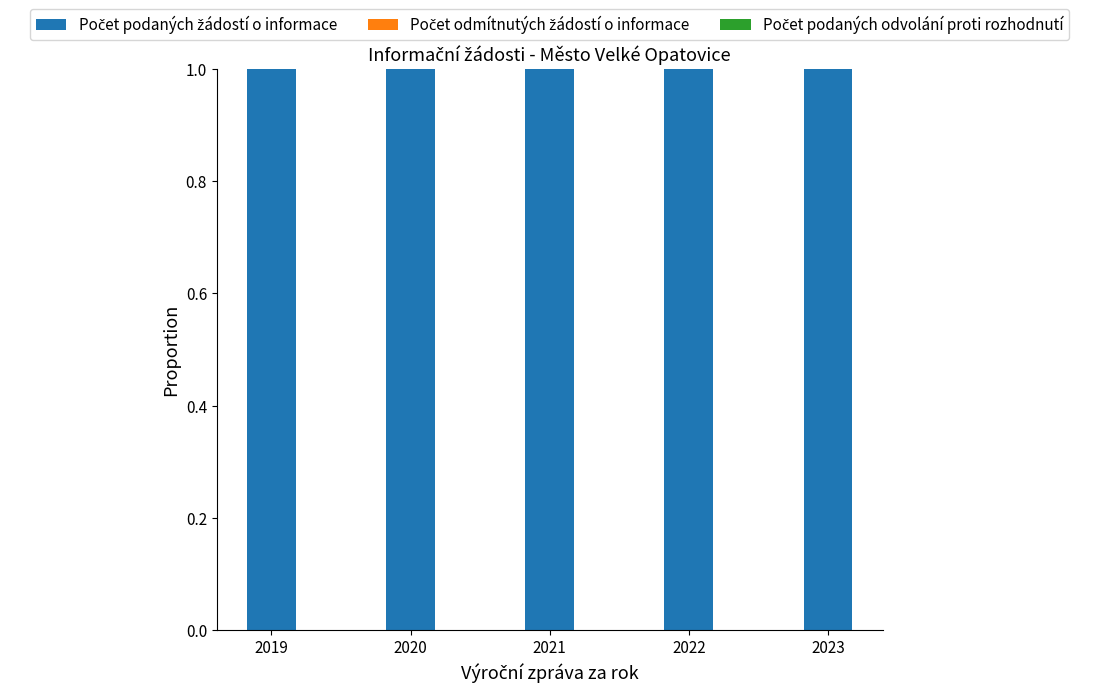

Between 2019 and 2022, which series saw the biggest shift?

Počet podaných žádostí o informace